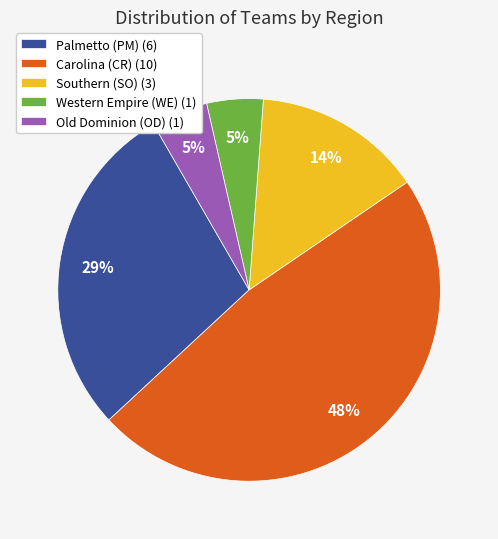

Is there any slice that represents more than half of the pie?

No